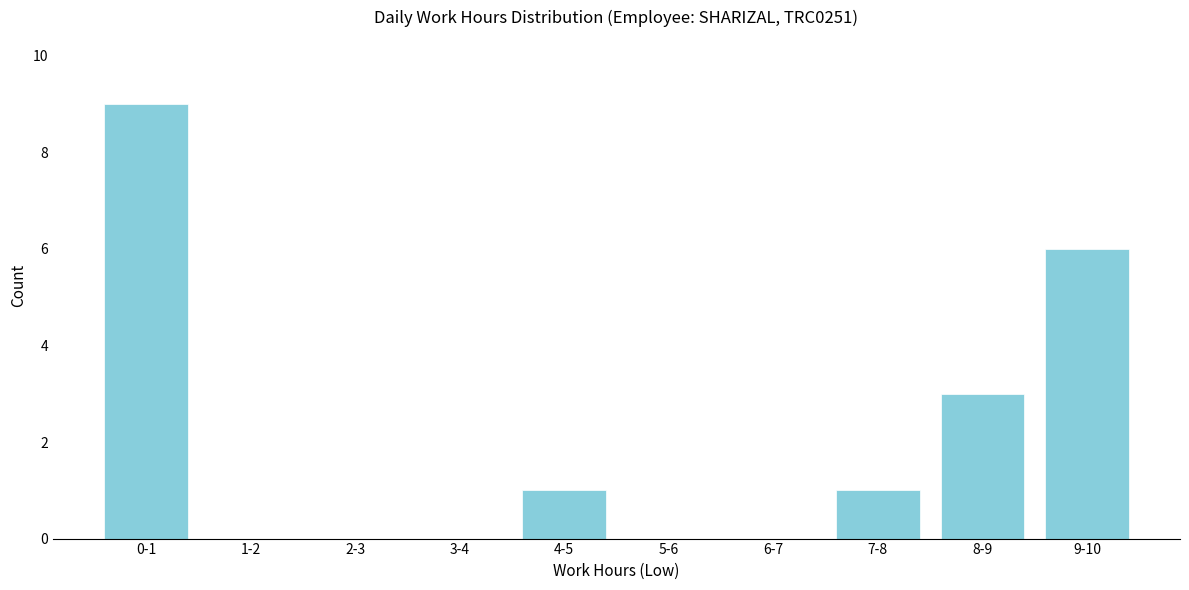

Reading left to right, transcribe all the data shown in this chart.

0-1=9	1-2=0	2-3=0	3-4=0	4-5=1	5-6=0	6-7=0	7-8=1	8-9=3	9-10=6